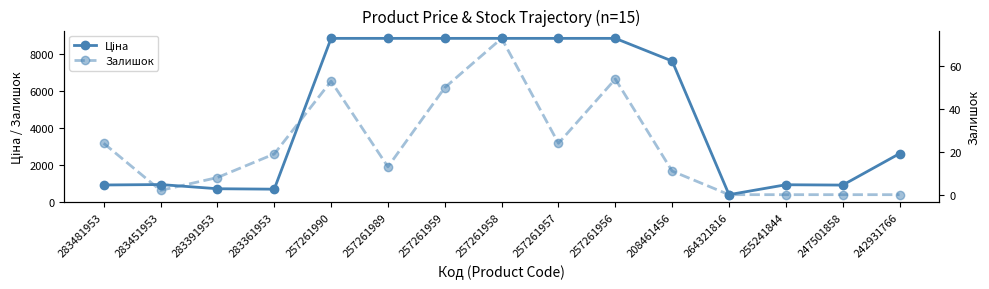

Reading left to right, transcribe all the data shown in this chart.

Ціна: 904.3	928.3	700.4	676.4	8874.6	8874.6	8874.6	8874.6	8874.6	8874.6	7641.9	377.9	917.2	899.5	2610.0
Залишок: 24.0	2.0	8.0	19.0	53.0	13.0	50.0	73.0	24.0	54.0	11.0	0.0	0.0	0.0	0.0